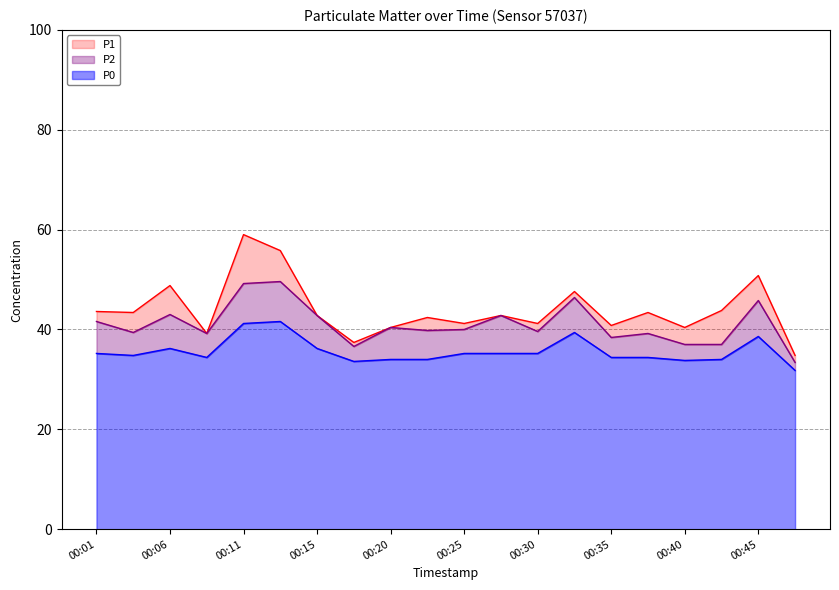

At how many categories does at least one series exceed 42?

12